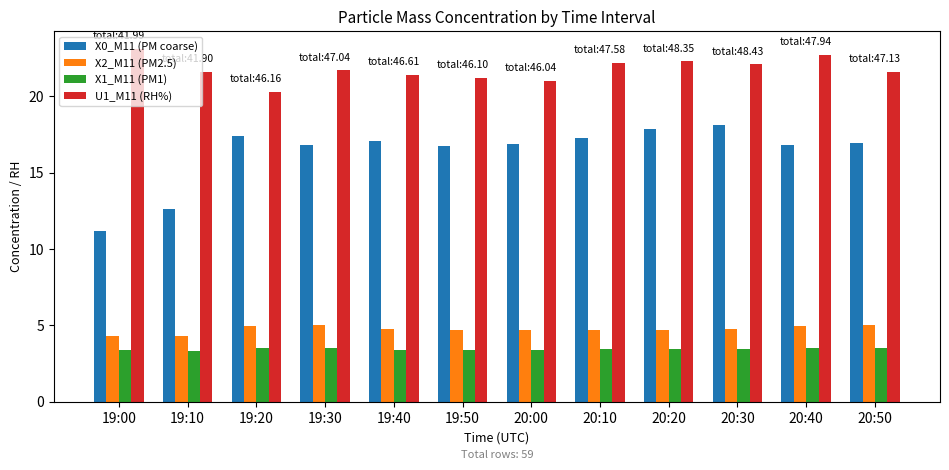

Rank the series by their maximum value, from highest to lowest.

U1_M11 (RH%), X0_M11 (PM coarse), X2_M11 (PM2.5), X1_M11 (PM1)